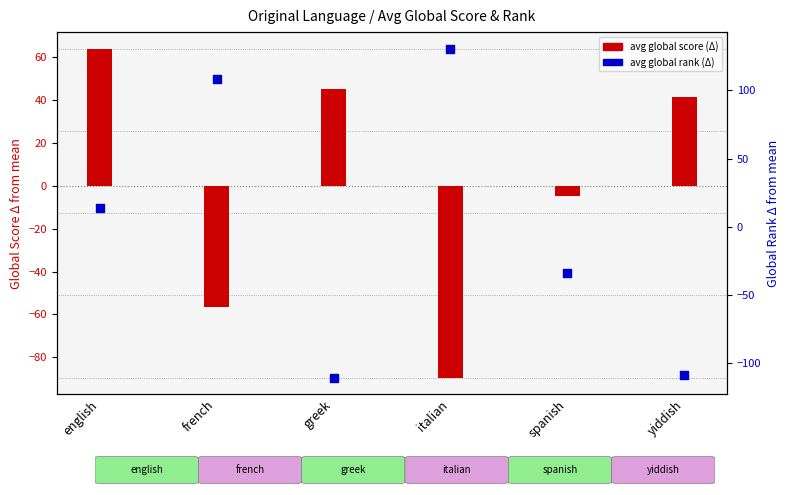

Which series reaches the maximum Y coordinate?

avg global rank (delta from mean)